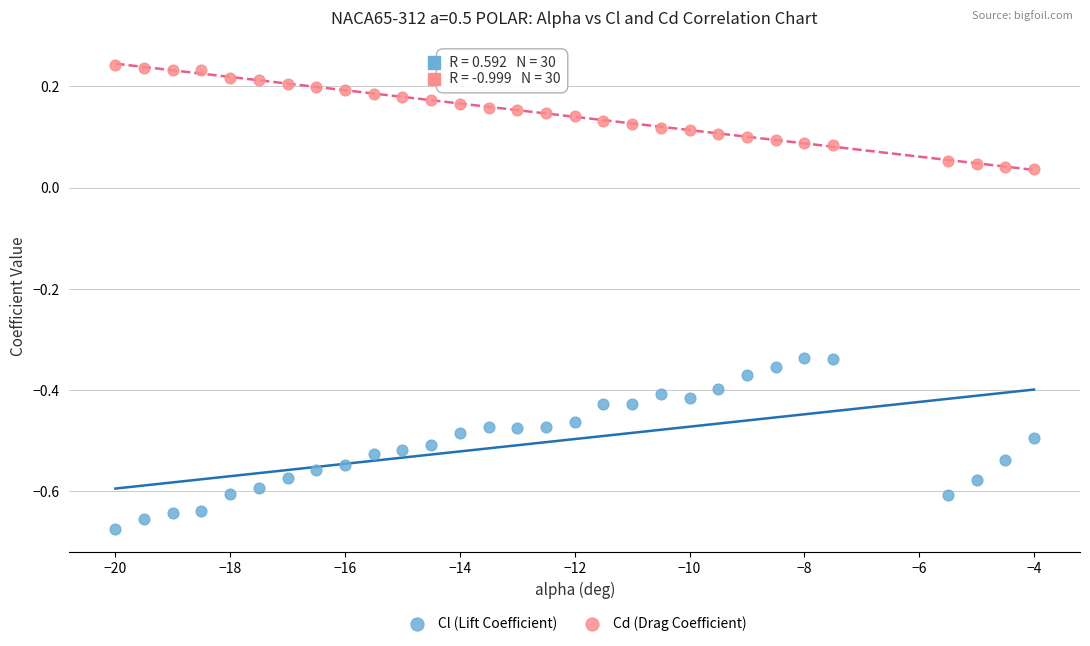

Which series has the largest Y range (max minus min)?

Cl (Lift Coefficient)